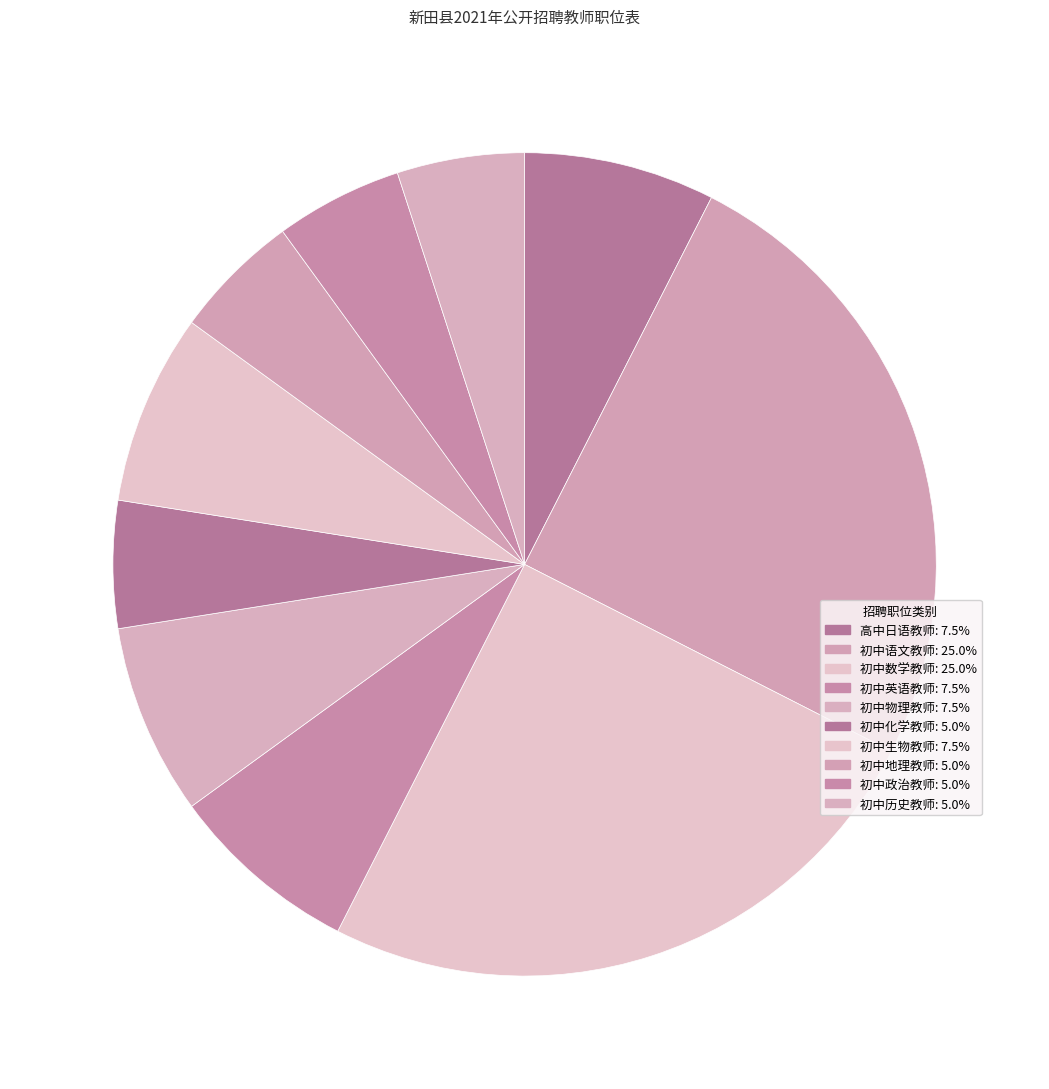

To the nearest percent, what percentage of the pie is 初中物理教师?

8%